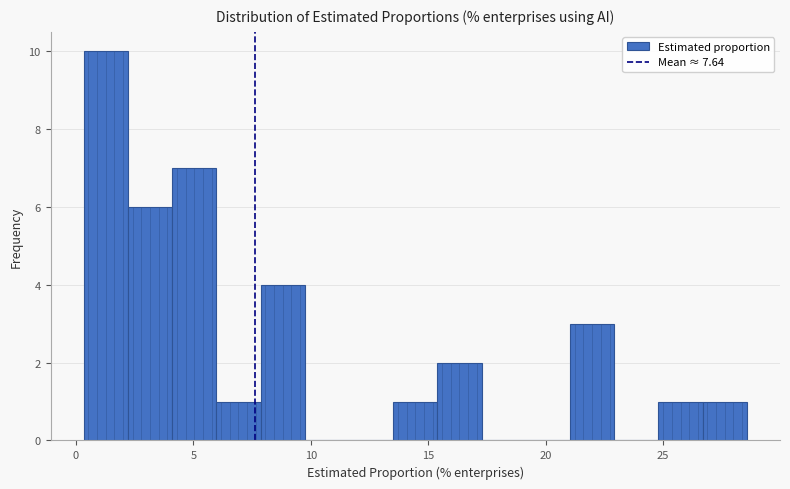

Around what value on the x-axis is the tallest bar? Give the approximate position of its centre, as read against the axis.

1.5